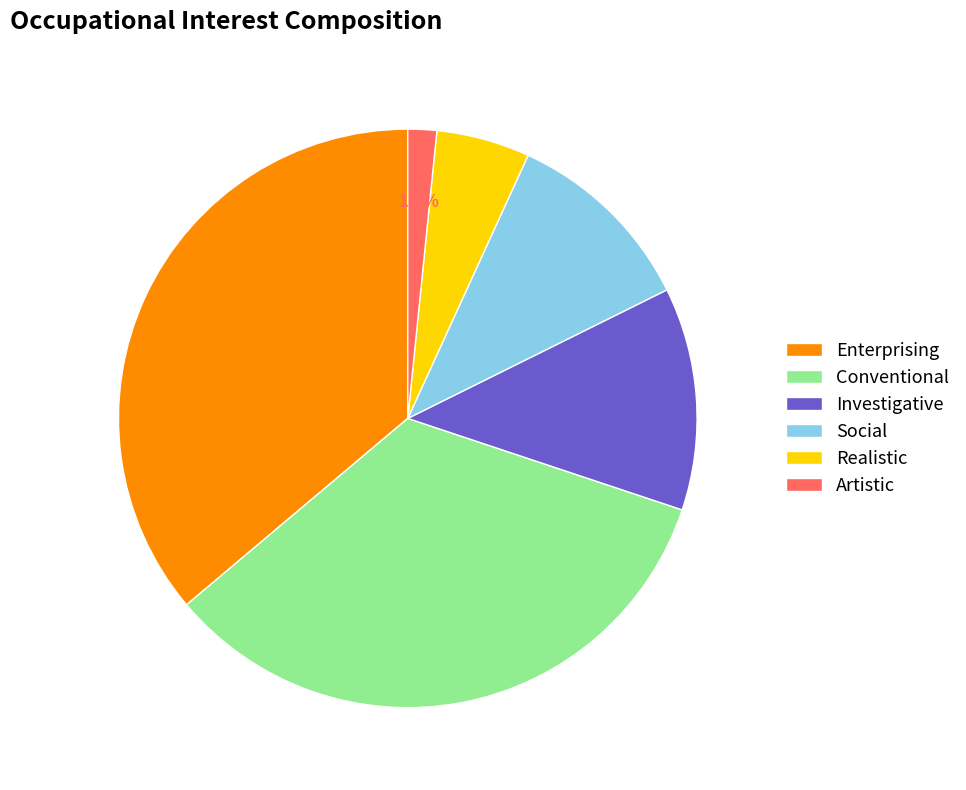

To the nearest percent, what is the difference between the Realistic and Artistic slice percentages?

4%